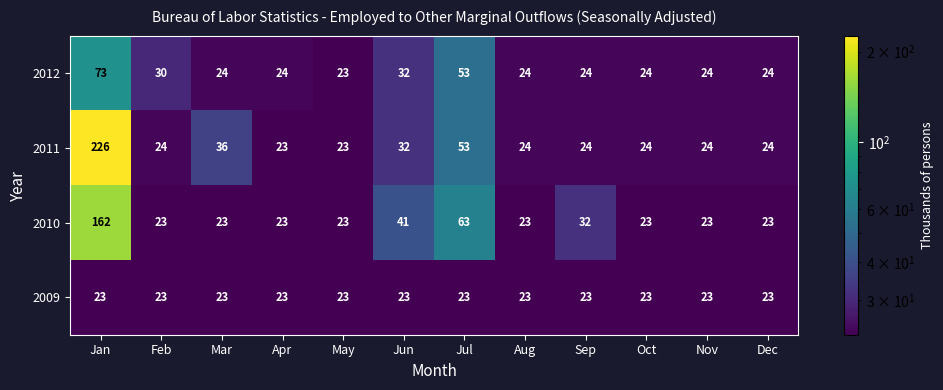

At which category is the sum across all series the highest?

Jan